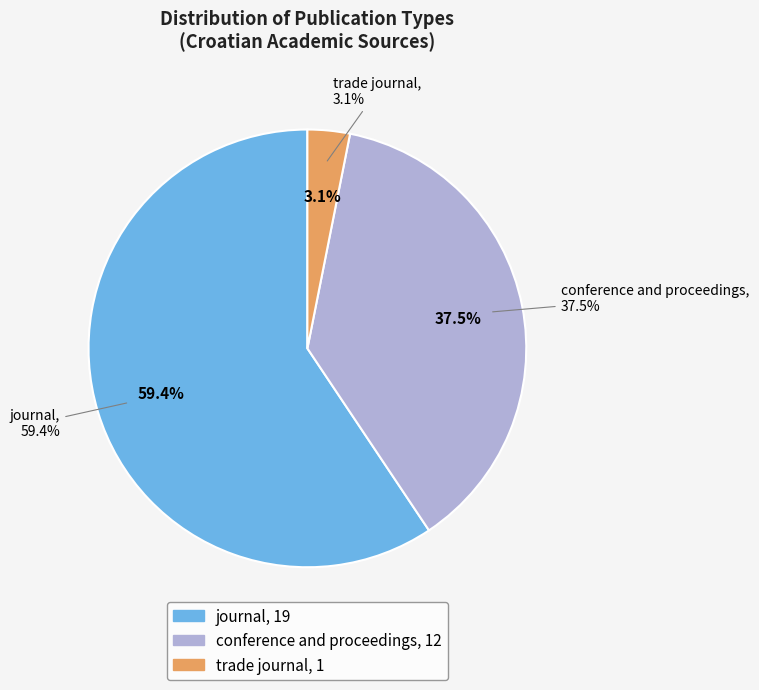

Which slice is the smallest?

trade journal